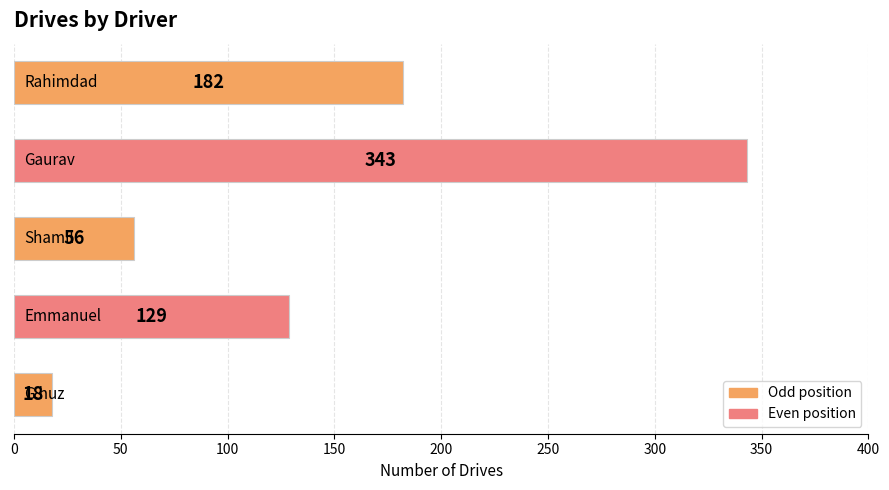

Reading top to bottom, what are all the values shown in this chart?

182	343	56	129	18